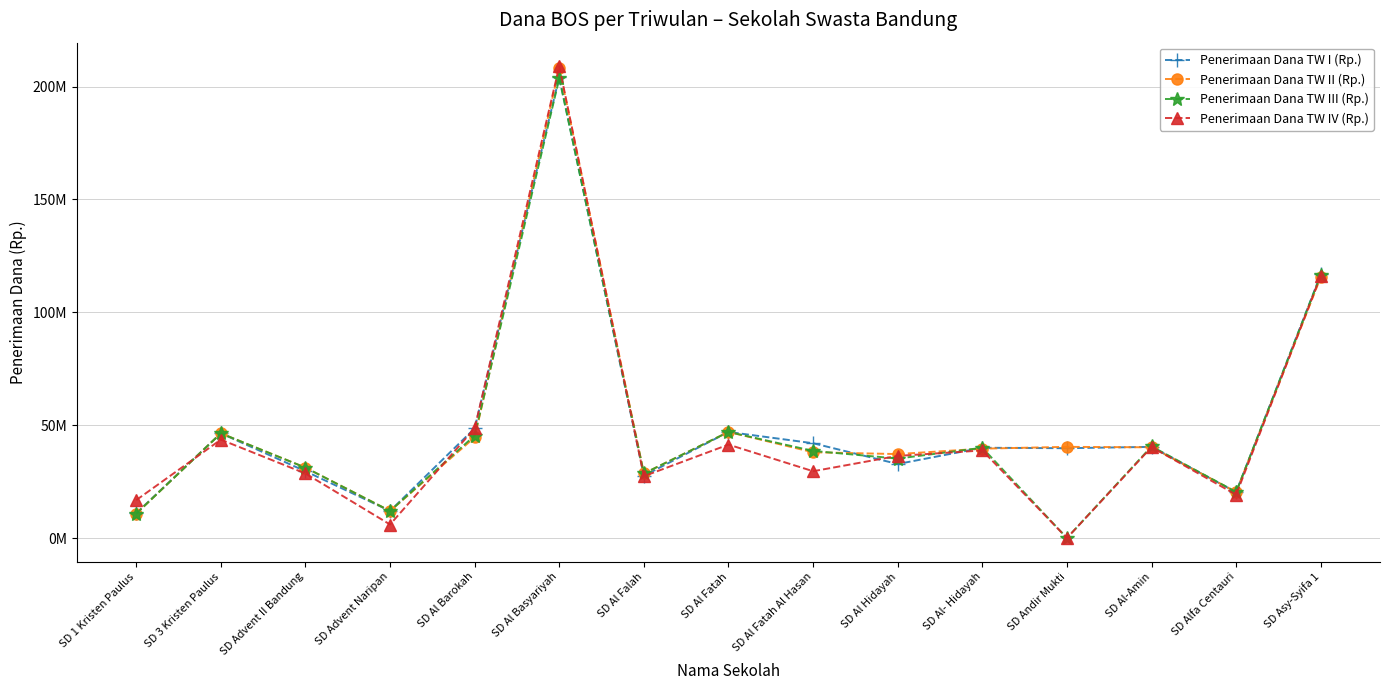

Does the chart display data point markers on the line(s)?

Yes